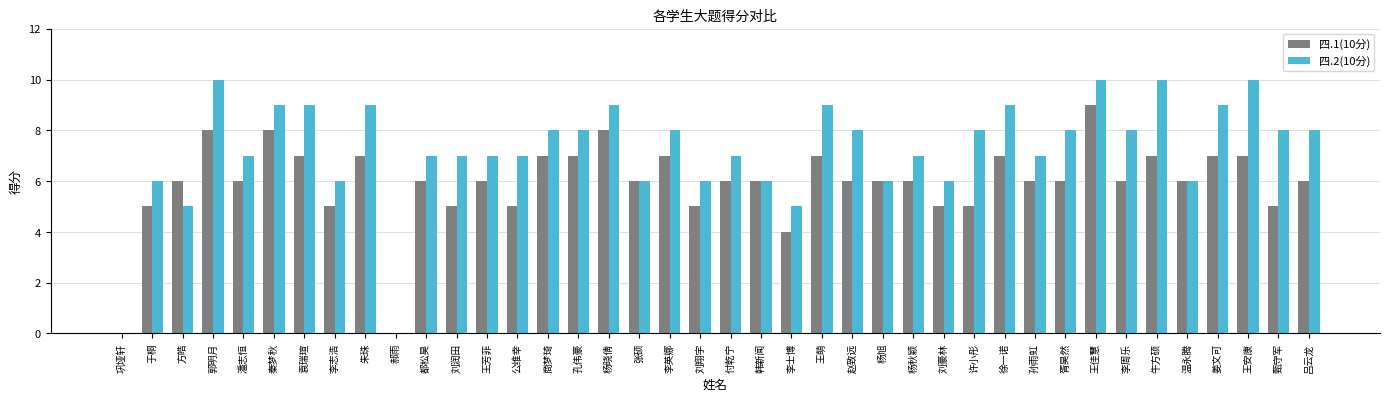

Which series has the largest total across all categories?

四.2(10分)